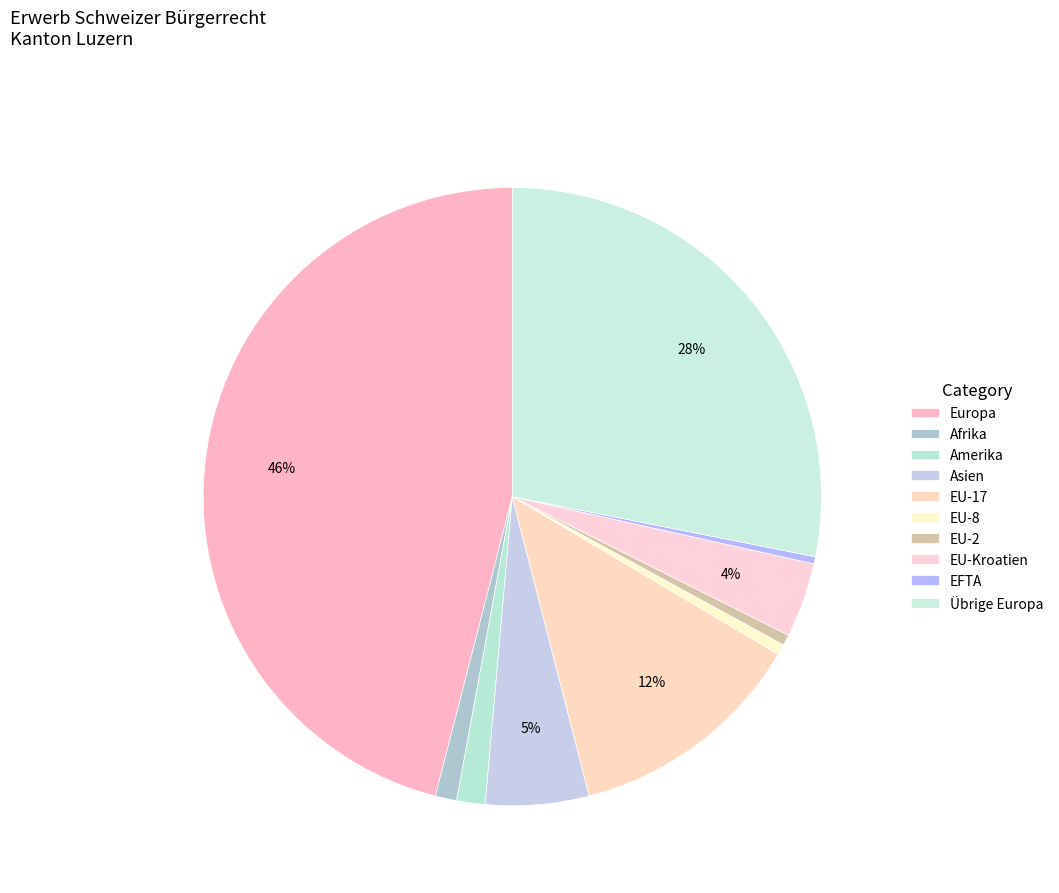

Which slice is the largest?

Europa